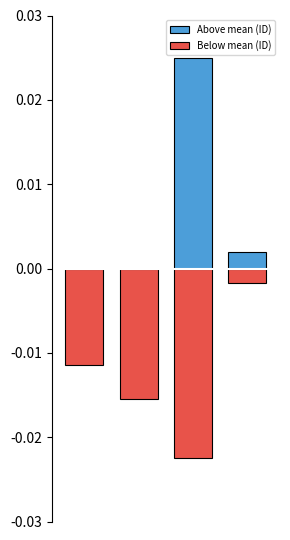

Does the chart contain any negative values?

Yes